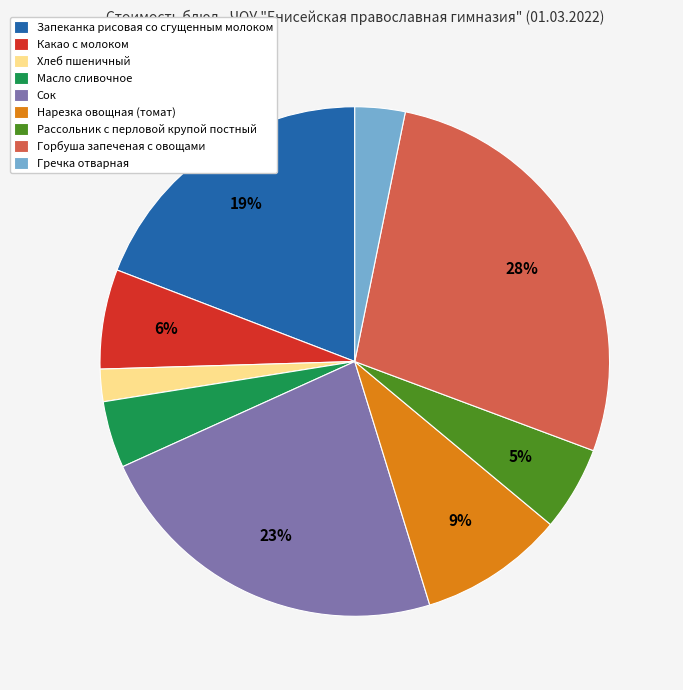

To the nearest percent, what portion does Нарезка овощная (томат) represent?

9%